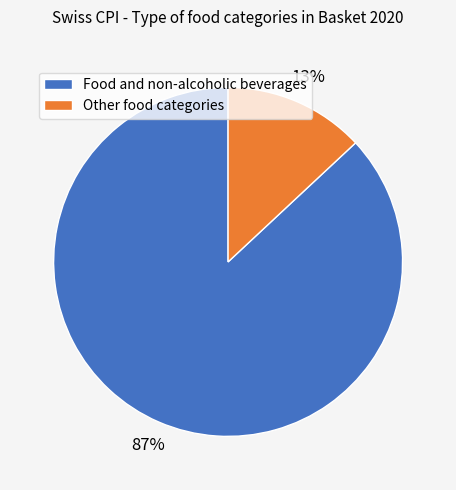

Between Other food categories and Food and non-alcoholic beverages, which is larger?

Food and non-alcoholic beverages